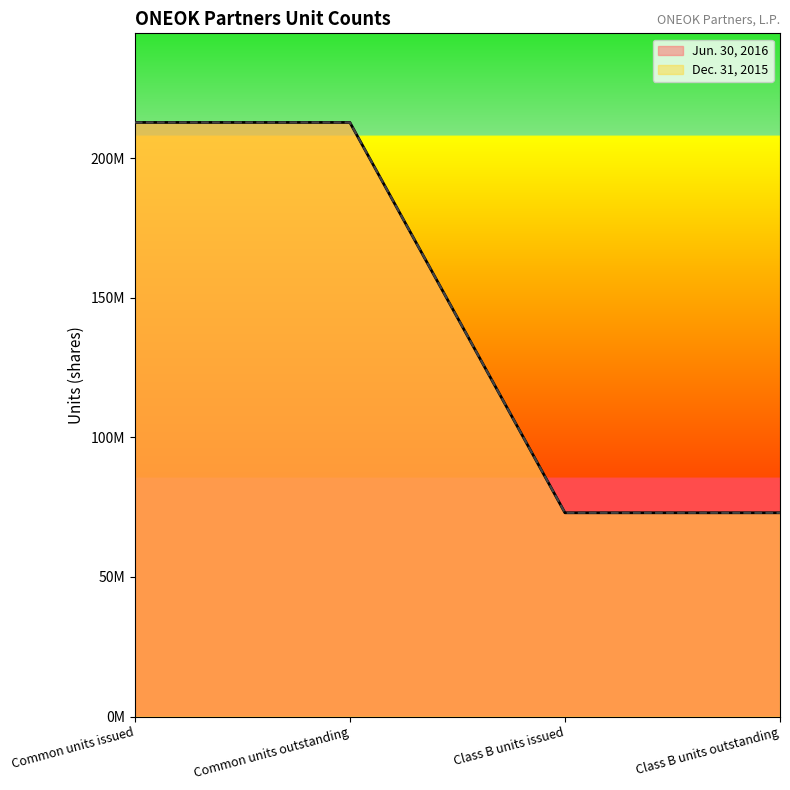

Reading right to left, list all the values displayed in this chart.

Jun. 30, 2016: 72988252	72988252	212837980	212837980
Dec. 31, 2015: 72988252	72988252	212837980	212837980